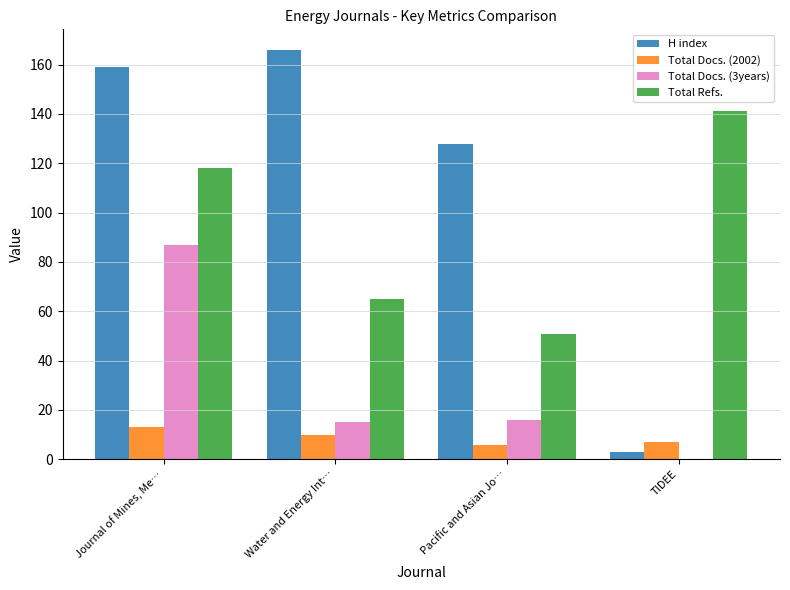

Count the Total Refs. values in the range 65 to 141.

3